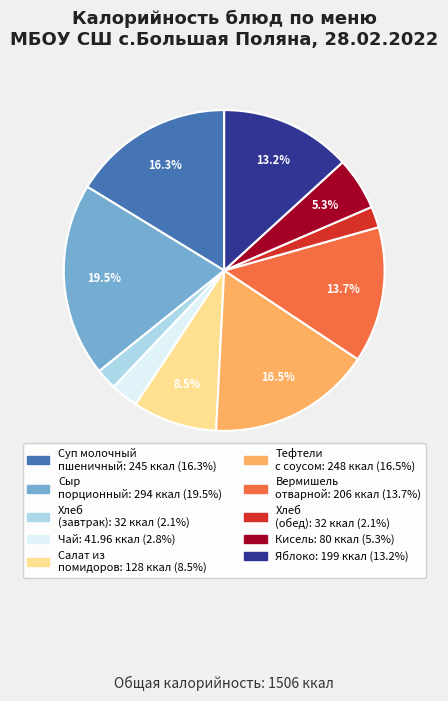

How many slices are in this pie chart?

10